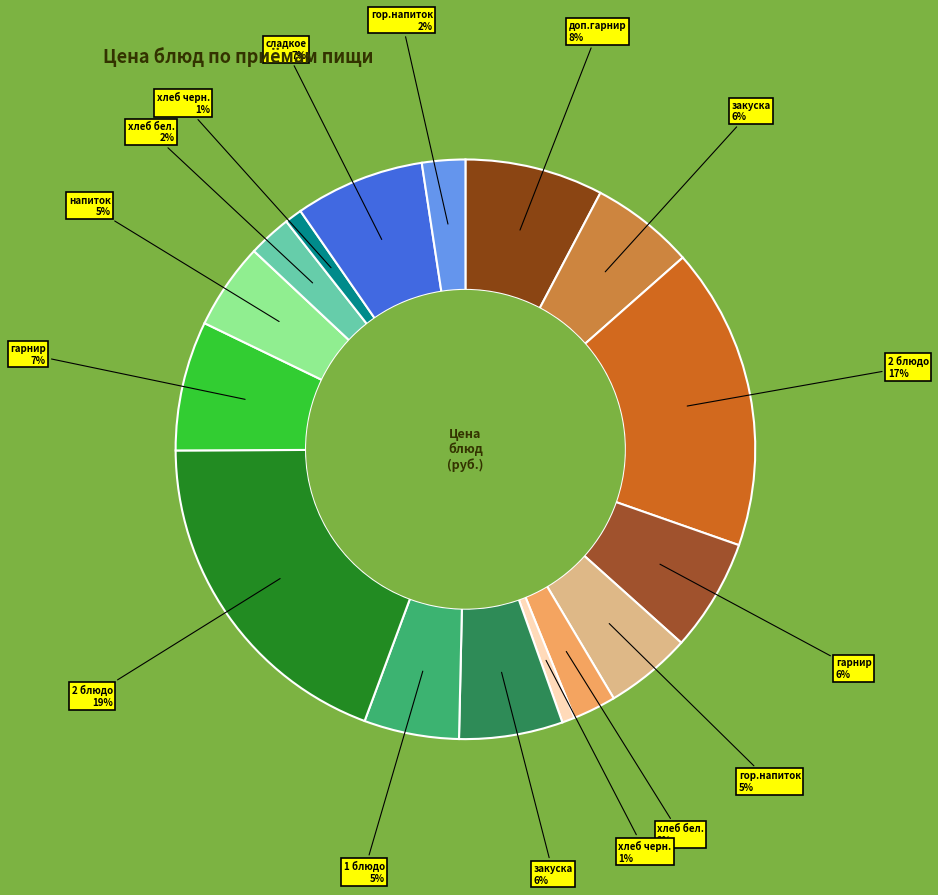

Count the number of slices in the pie.

16